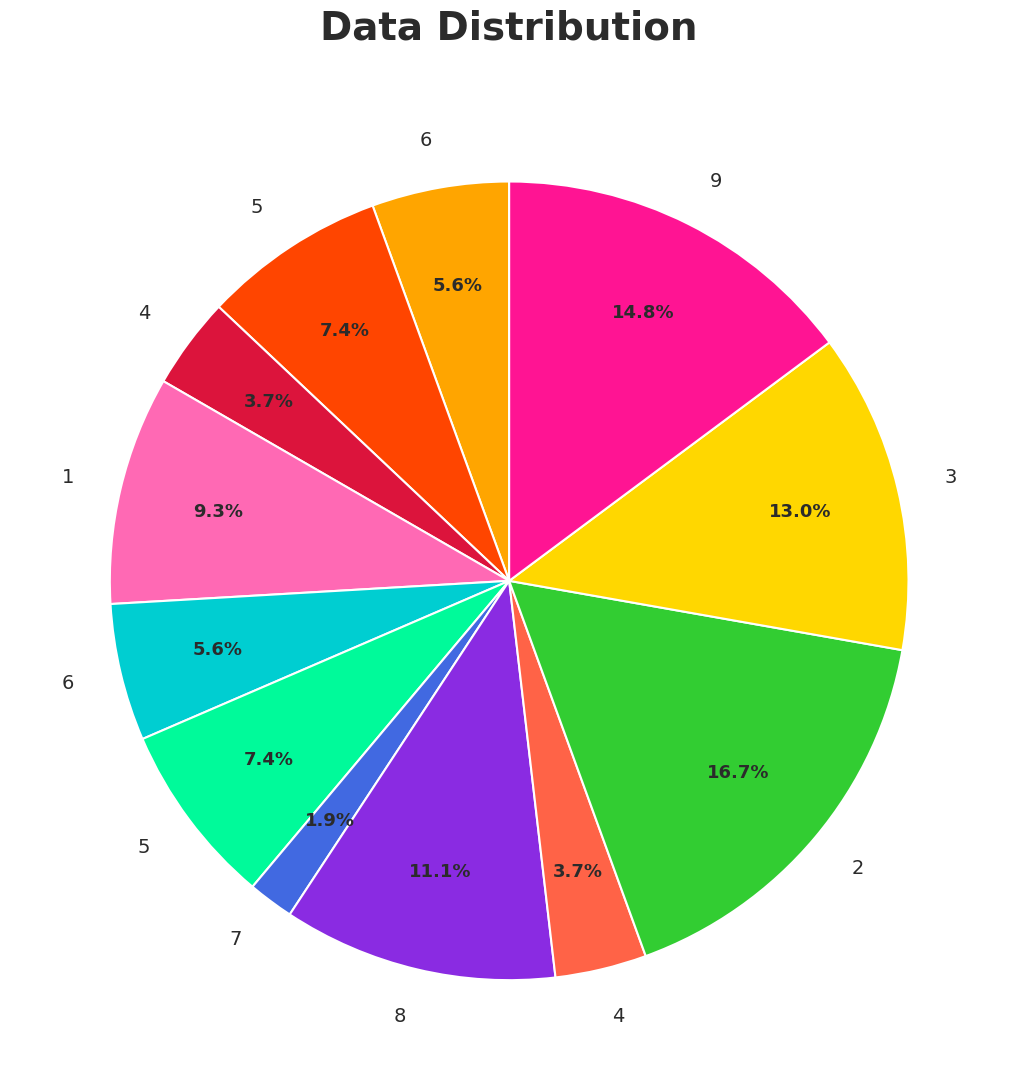

Is there any slice that represents more than half of the pie?

No